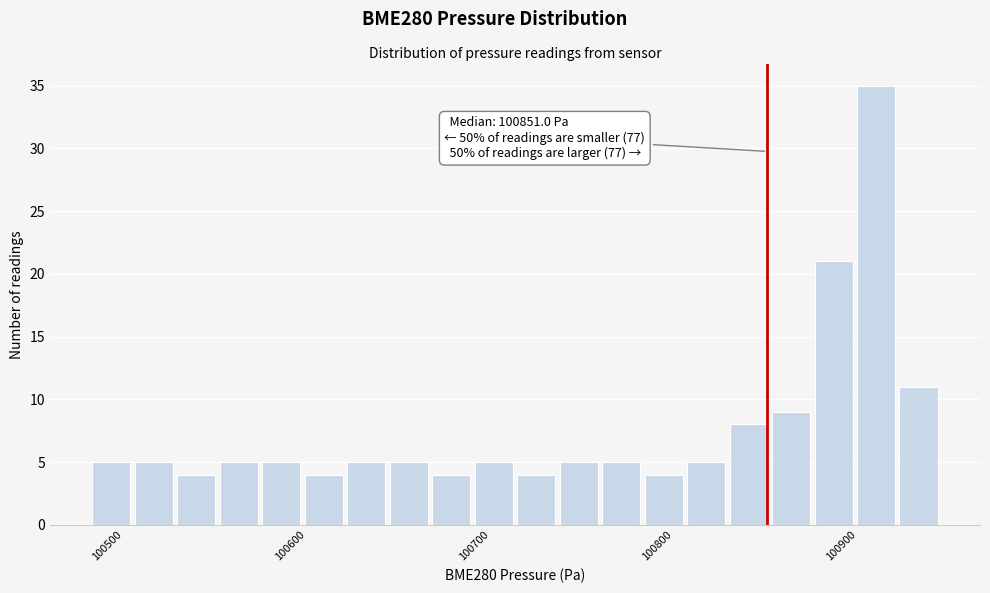

Around what value on the x-axis is the tallest bar? Give the approximate position of its centre, as read against the axis.

100910